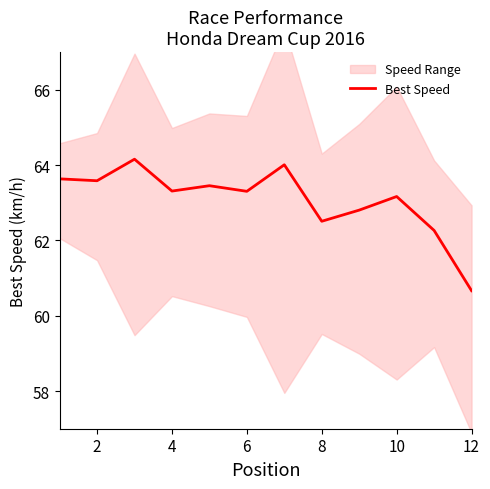

How many data points are above 63?

8